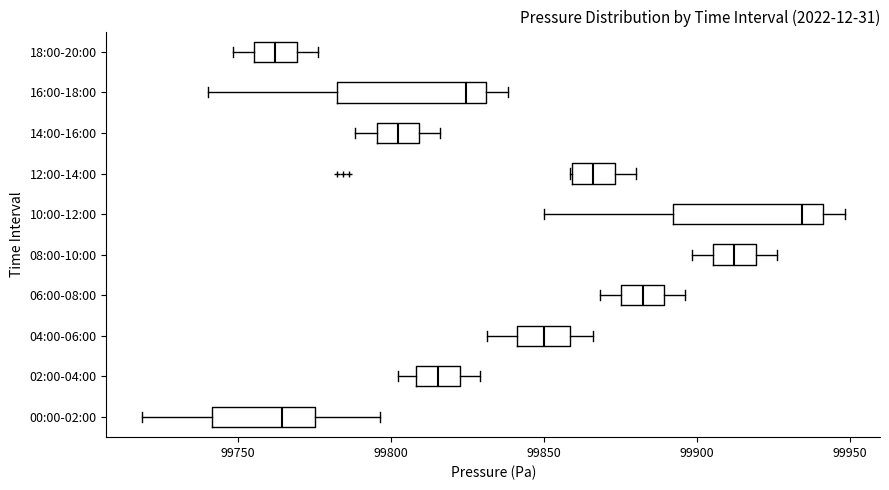

Reading bottom to top, read every box against the x-axis: the position of its median line, the range the box covers, and the ends of its whiskers. The values are not printed on the chart, so give them approximately, as read against the axis.

00:00-02:00: median 99765, box 99740 to 99775, whiskers 99720 to 99795
02:00-04:00: median 99815, box 99810 to 99820, whiskers 99800 to 99830
04:00-06:00: median 99850, box 99840 to 99860, whiskers 99830 to 99865
06:00-08:00: median 99880, box 99875 to 99890, whiskers 99870 to 99895
08:00-10:00: median 99910, box 99905 to 99920, whiskers 99900 to 99925
10:00-12:00: median 99935, box 99890 to 99940, whiskers 99850 to 99950
12:00-14:00: median 99865, box 99860 to 99875, whiskers 99860 to 99880
14:00-16:00: median 99800, box 99795 to 99810, whiskers 99790 to 99815
16:00-18:00: median 99825, box 99780 to 99830, whiskers 99740 to 99840
18:00-20:00: median 99760, box 99755 to 99770, whiskers 99750 to 99775